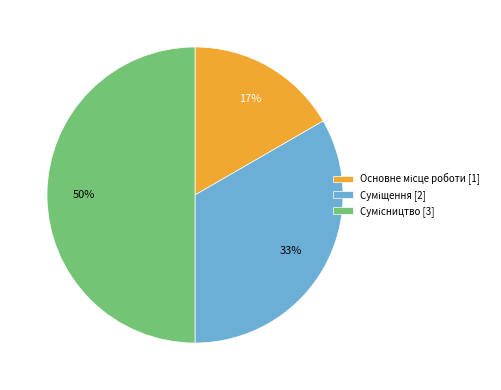

How many slices are in this pie chart?

3